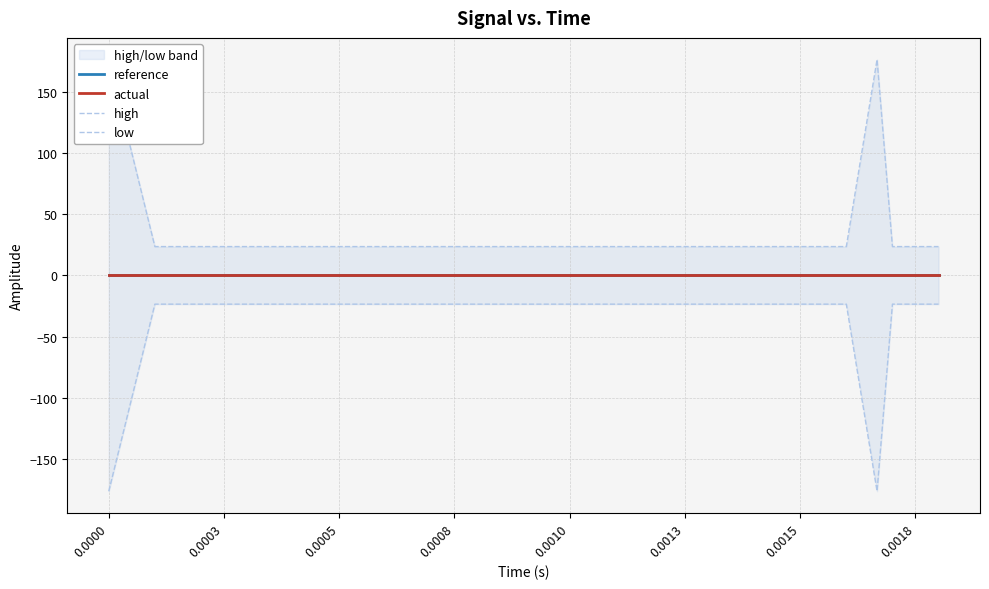

How many lines are shown in the chart?

4